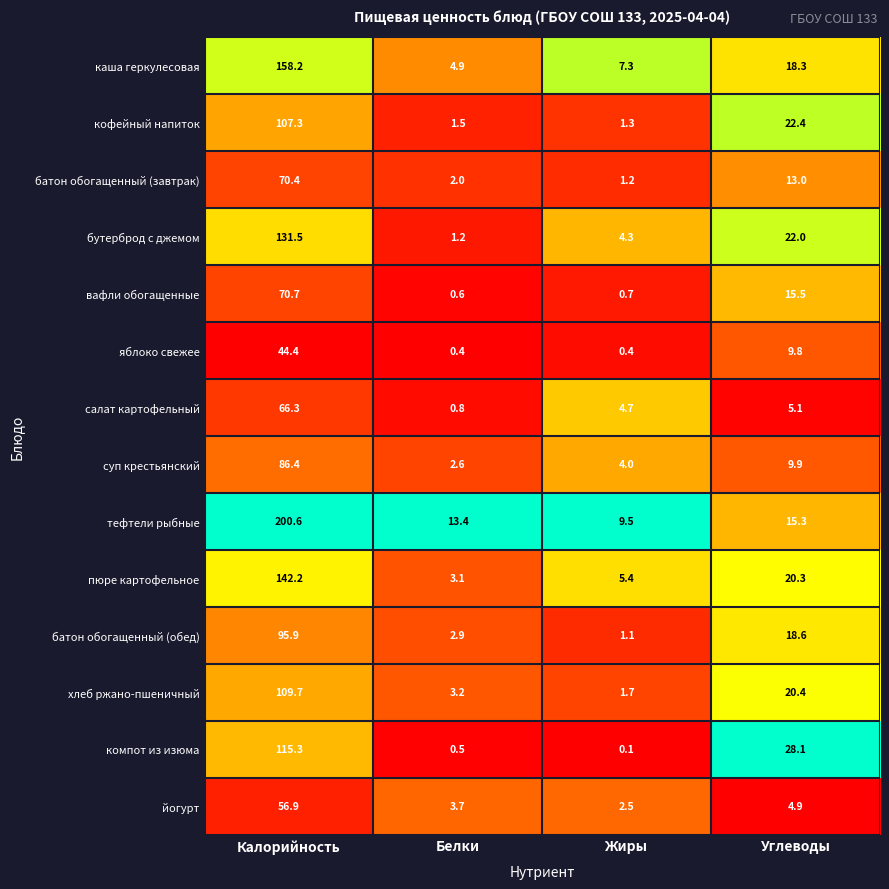

What is the difference between the maximum and minimum values in the каша геркулесовая series?

153.3